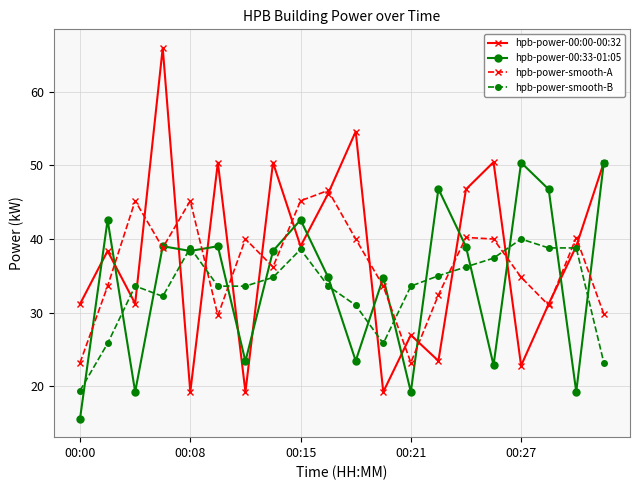

How many values in the hpb-power-00:33-01:05 series are below 38?

9